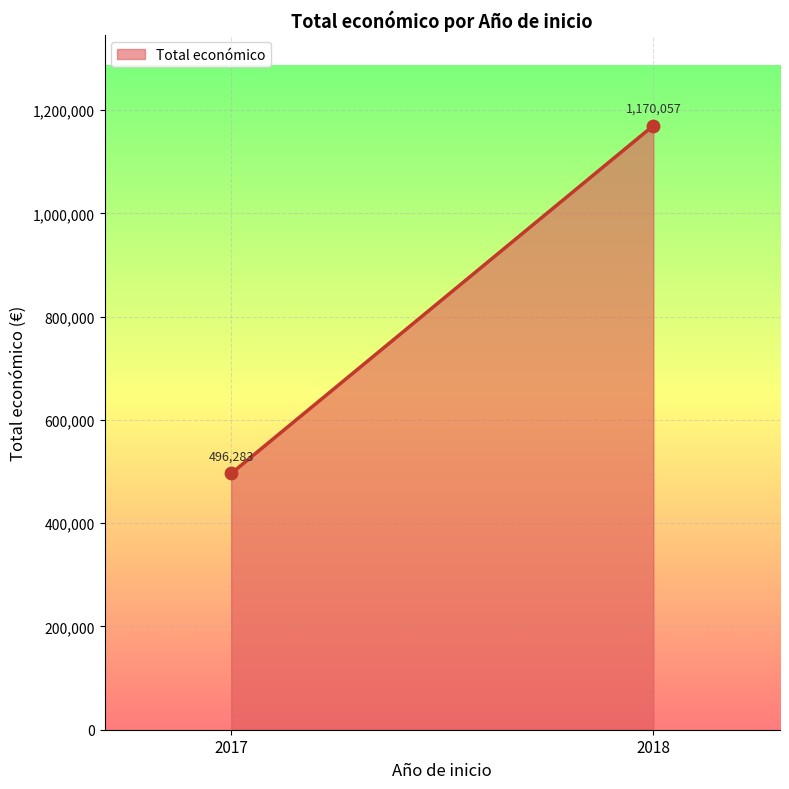

What is the average Y value?

833170